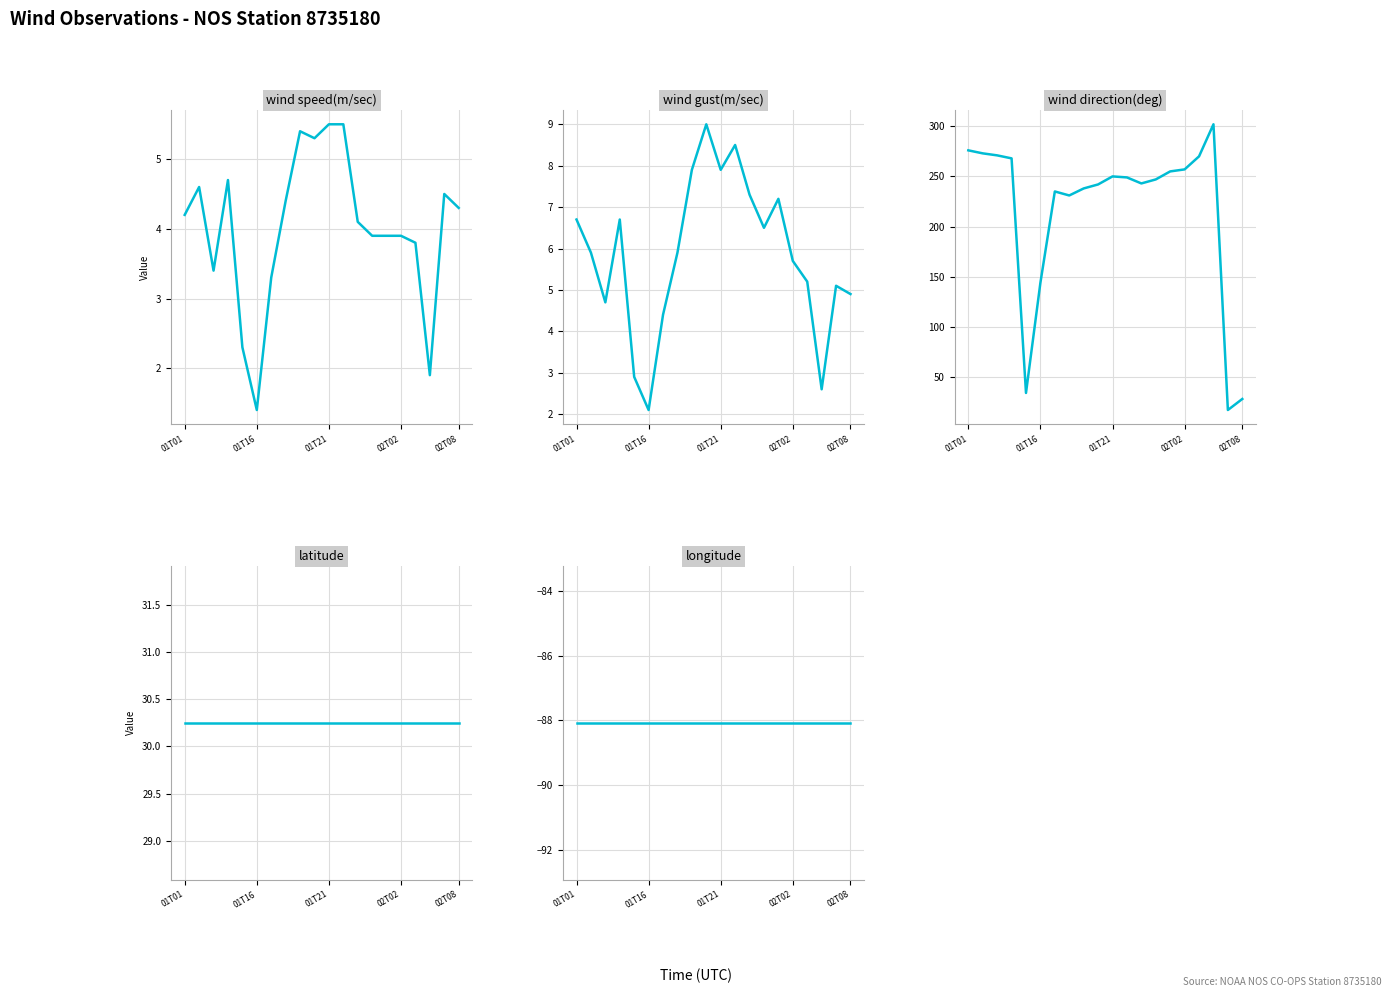

Does the chart display data point markers on the line(s)?

No